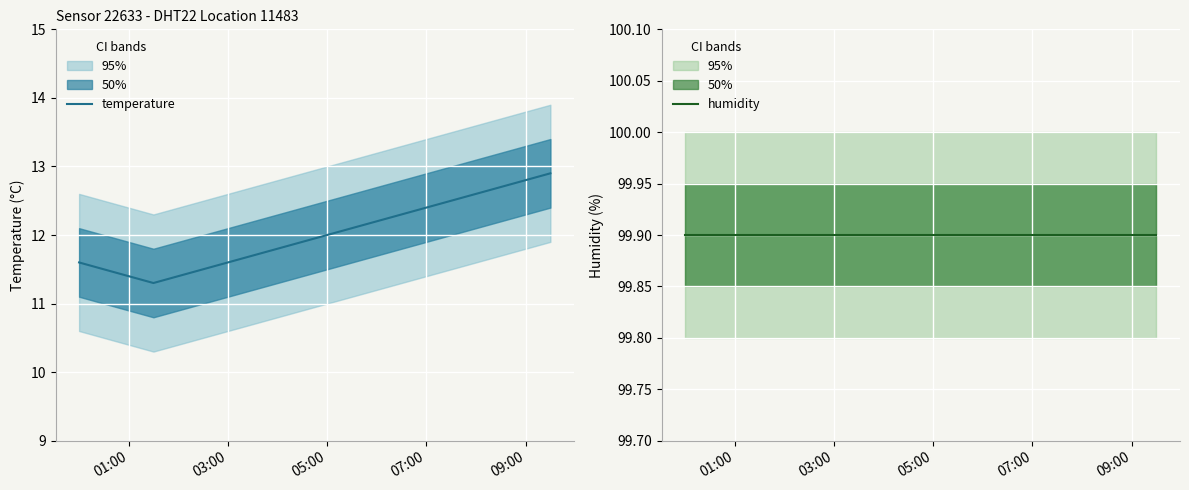

What is the highest value of the temperature series?

12.9